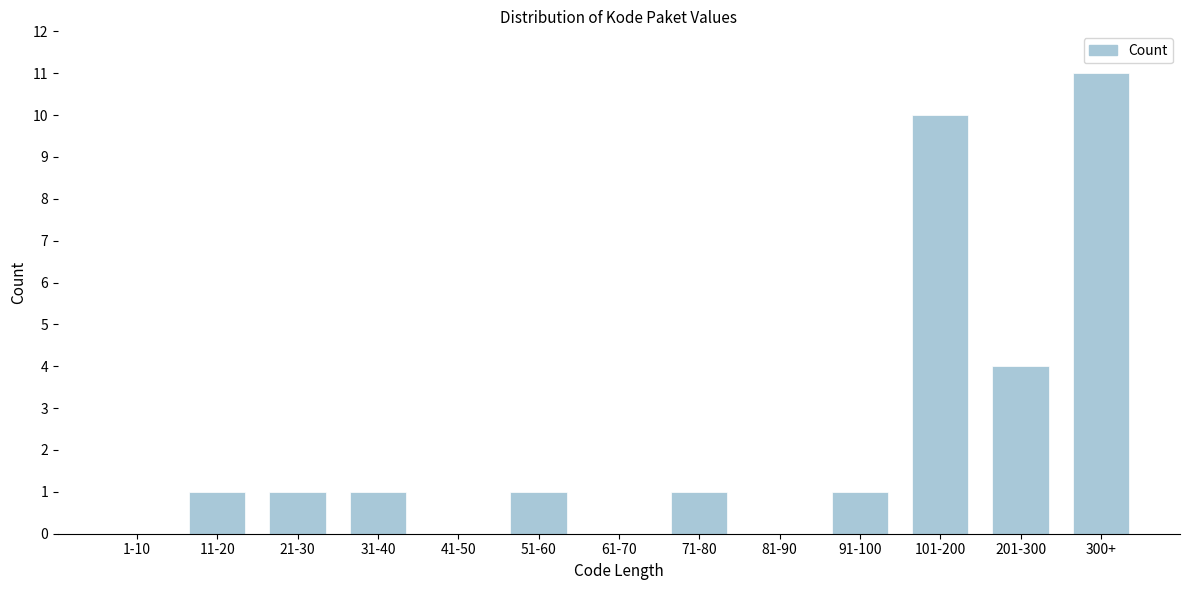

Reading left to right, extract all data points from this chart.

1-10=0	11-20=1	21-30=1	31-40=1	41-50=0	51-60=1	61-70=0	71-80=1	81-90=0	91-100=1	101-200=10	201-300=4	300+=11